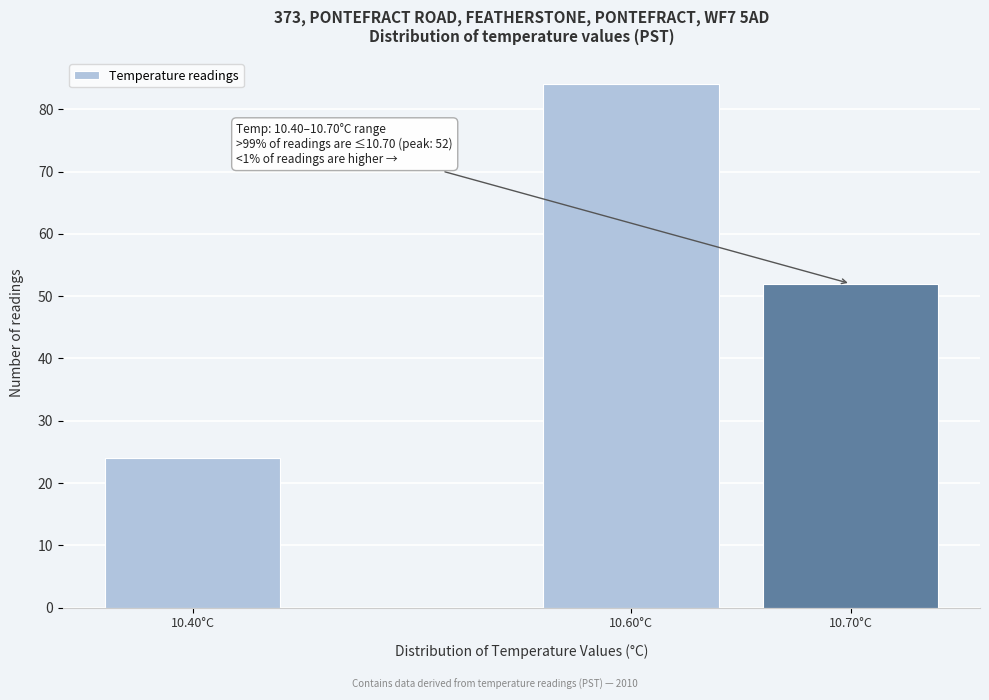

Reading right to left, list all the values displayed in this chart.

52	84	24